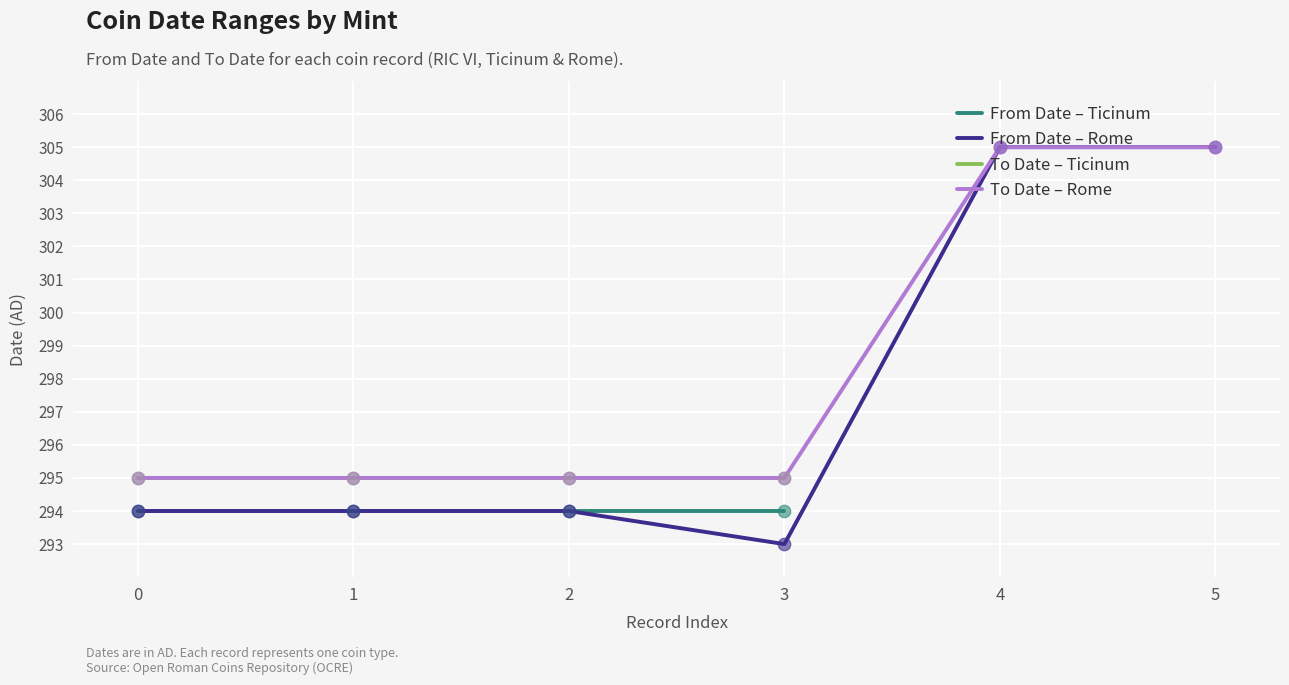

Between 4 and 3, which is larger?

4